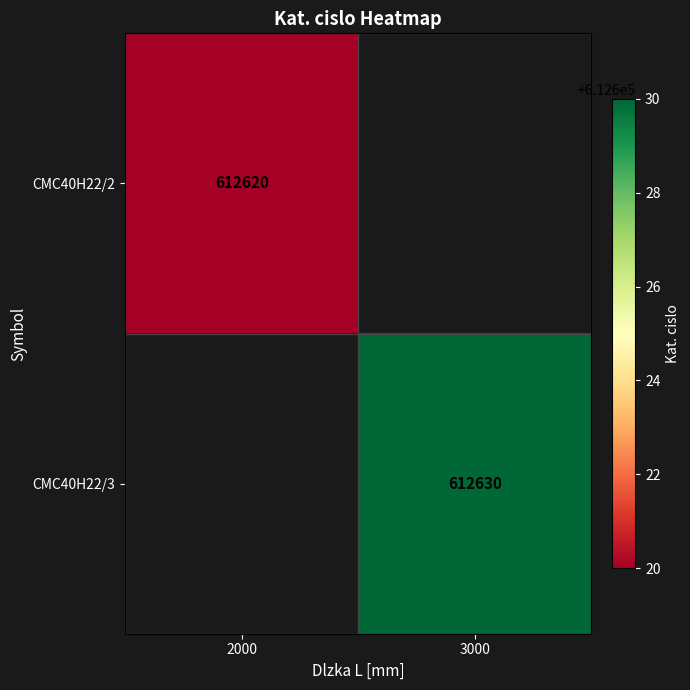

The CMC40H22/2 series shows 612620 at 2000. True or false?

True